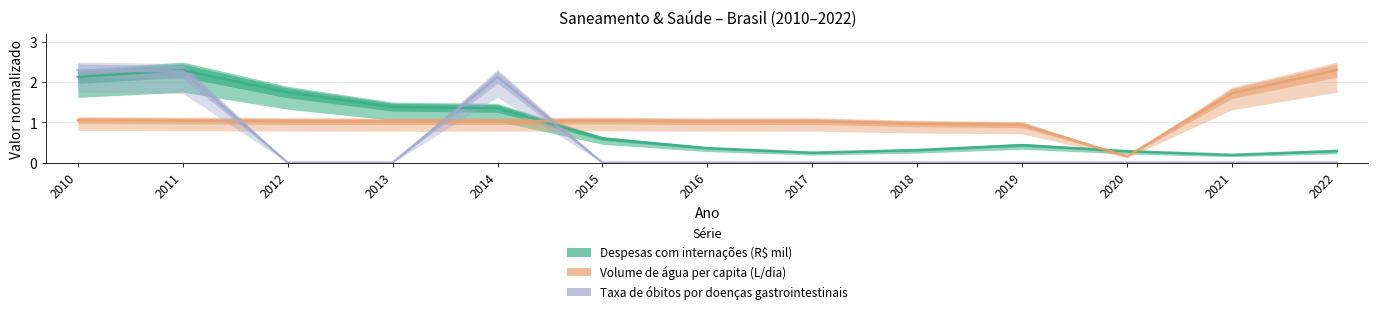

What is the minimum value for Volume de água per capita (L/dia)?

0.2